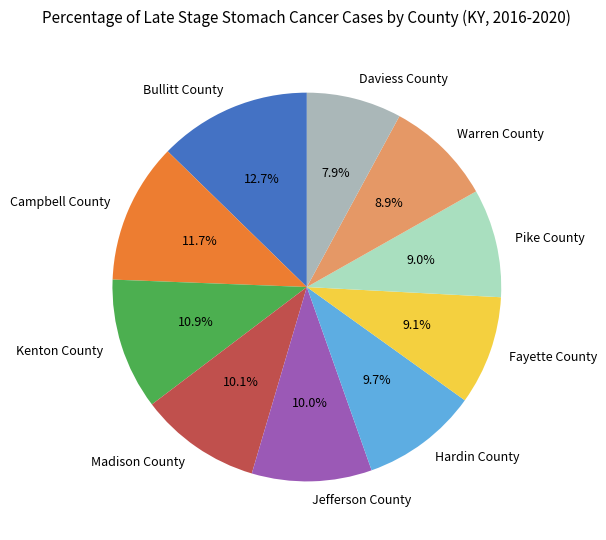

What is the largest slice in the pie chart?

Bullitt County